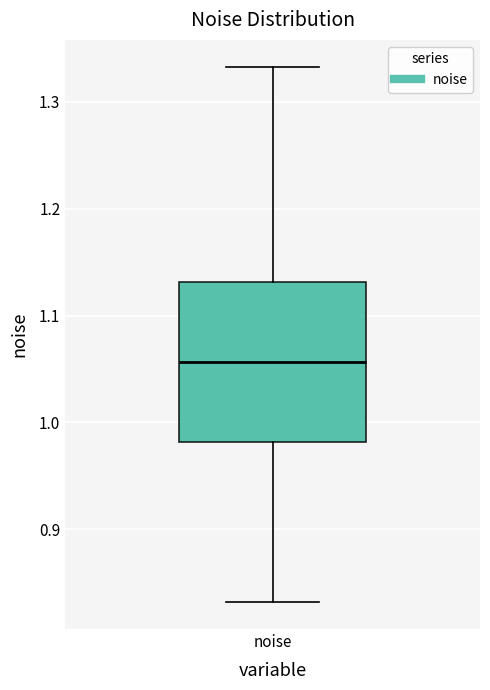

Read this box plot against the y-axis: the position of the median line, the range covered by the box, and the ends of both whiskers. The values are not printed on the chart, so give them approximately, as read against the axis.

median 1.06, box 0.98 to 1.13, whiskers 0.83 to 1.33